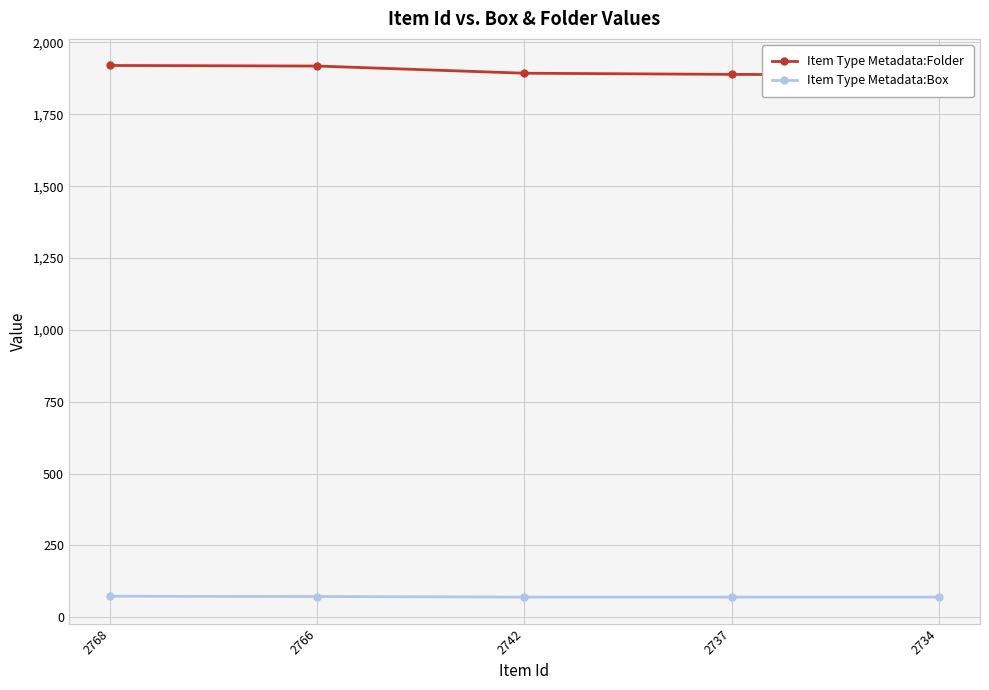

Between 2737 and 2766, which is larger?

2766